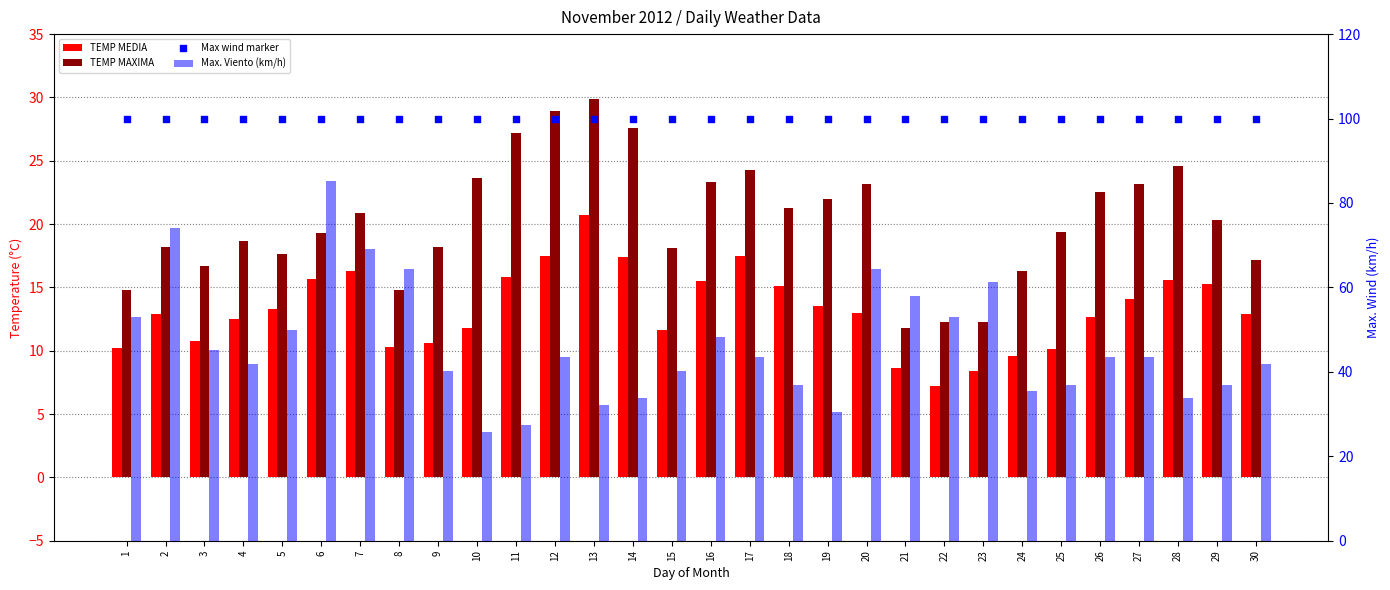

Which series reaches the minimum Y coordinate?

TEMP MEDIA